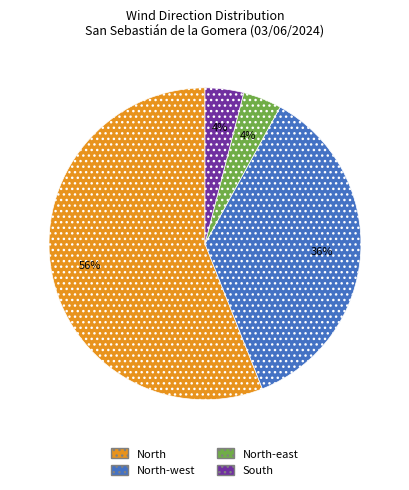

To the nearest percent, what is the average slice percentage?

25%